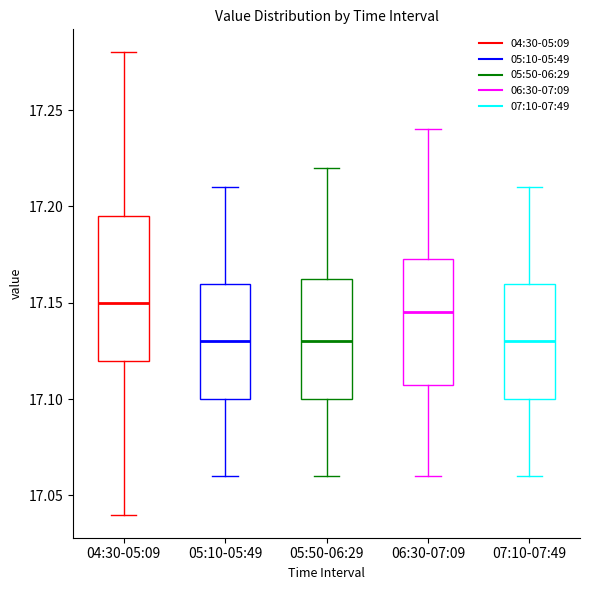

Reading left to right, read every box against the y-axis: the position of its median line, the range the box covers, and the ends of its whiskers. The values are not printed on the chart, so give them approximately, as read against the axis.

04:30-05:09: median 17.150, box 17.120 to 17.195, whiskers 17.040 to 17.280
05:10-05:49: median 17.130, box 17.100 to 17.160, whiskers 17.060 to 17.210
05:50-06:29: median 17.130, box 17.100 to 17.165, whiskers 17.060 to 17.220
06:30-07:09: median 17.145, box 17.110 to 17.175, whiskers 17.060 to 17.240
07:10-07:49: median 17.130, box 17.100 to 17.160, whiskers 17.060 to 17.210